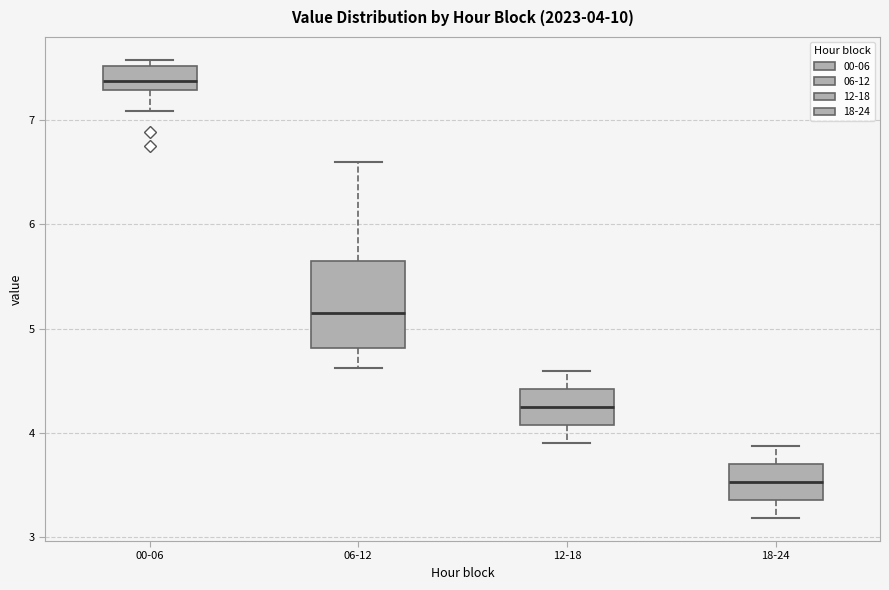

Which box's median line is the lowest?

18-24